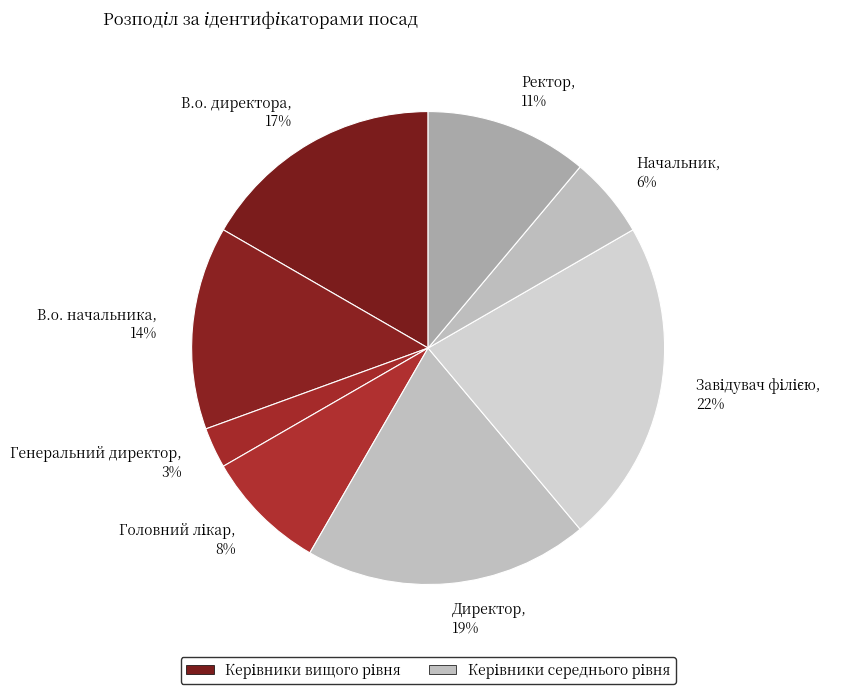

Which has a higher value, Ректор, 11% or В.о. директора, 17%?

В.о. директора, 17%